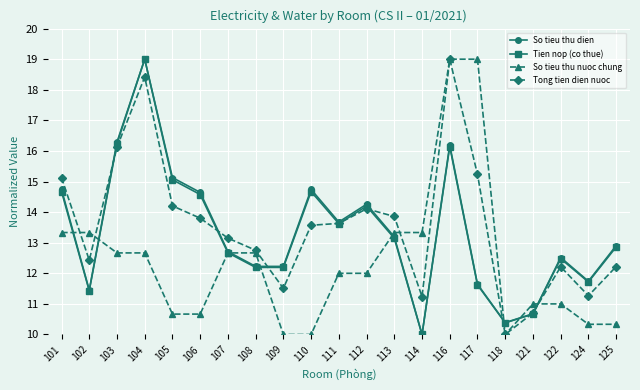

Is it true that Tong tien dien nuoc equals 16.1 at 103?

True